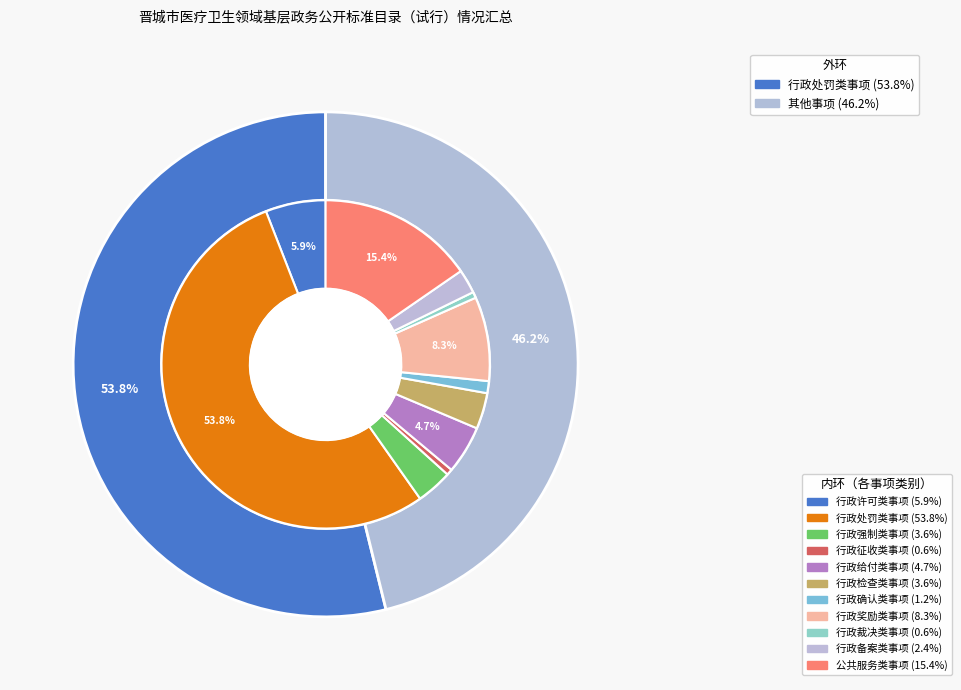

What percentage is NOT represented by 行政备案类事项?

97.6%